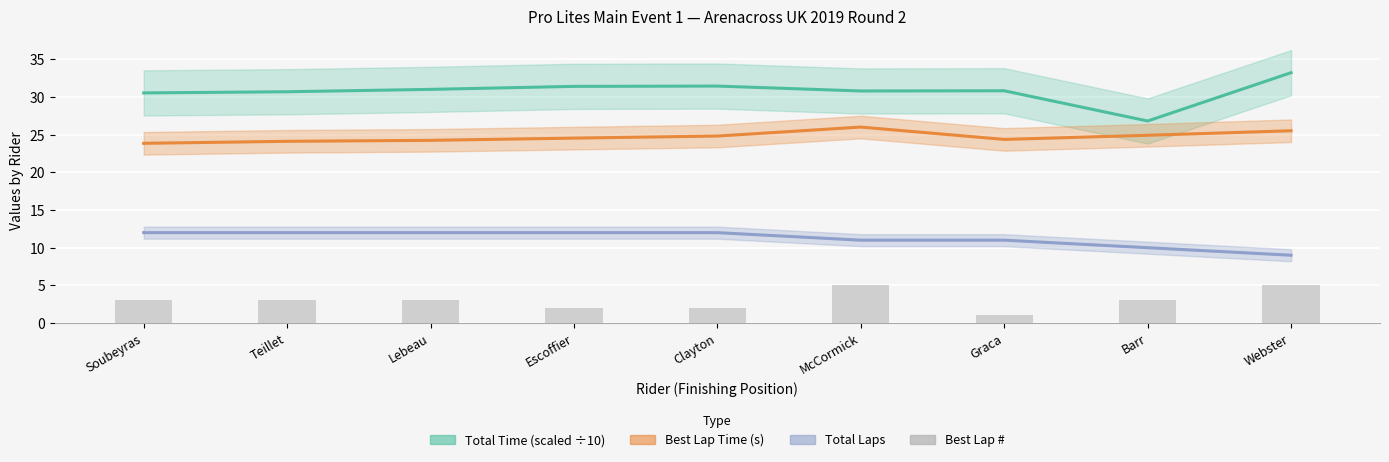

Reading right to left, list all the values displayed in this chart.

Webster=5	Barr=3	Graca=1	McCormick=5	Clayton=2	Escoffier=2	Lebeau=3	Teillet=3	Soubeyras=3